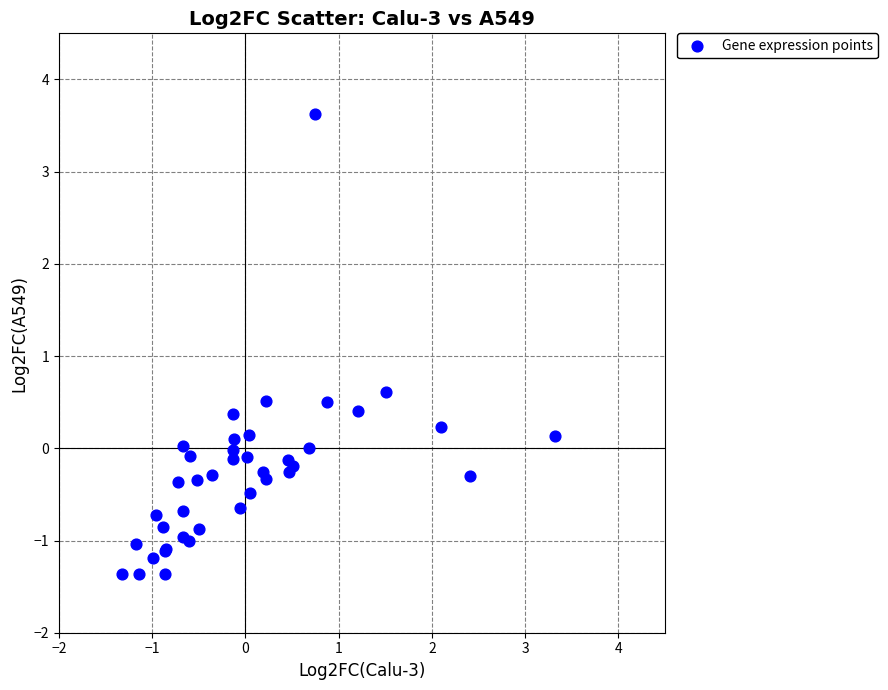

What Y value in the scatter plot is closest to 1?

0.6